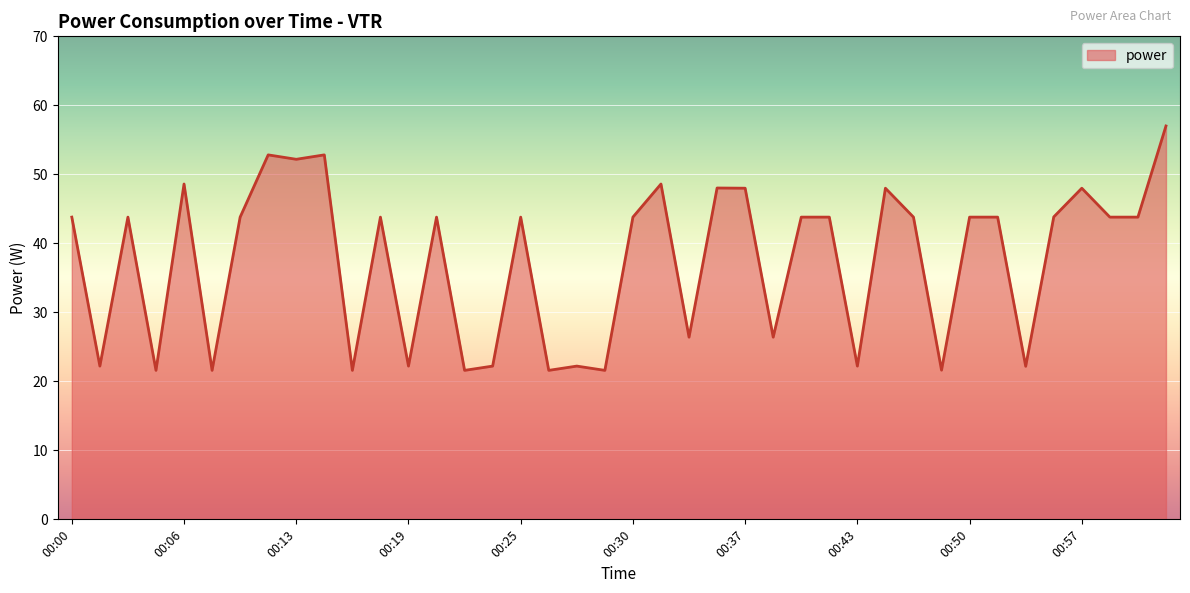

What is the difference between the maximum and minimum values?

35.4